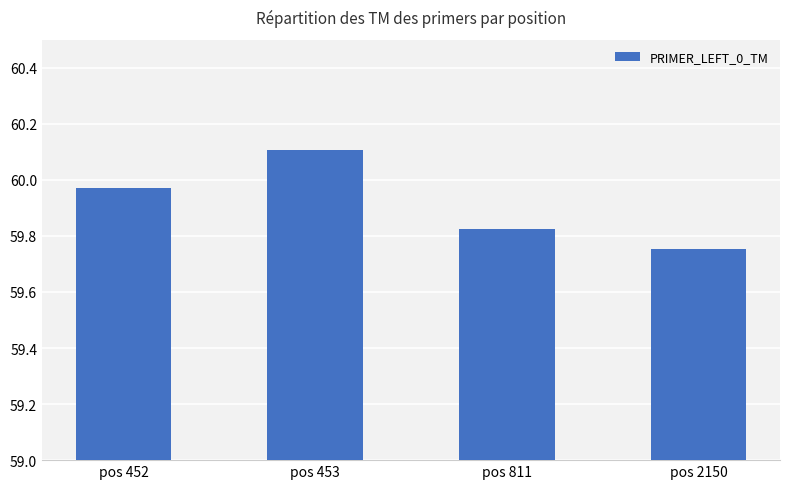

Rank the categories by value from lowest to highest.

pos 2150, pos 811, pos 452, pos 453